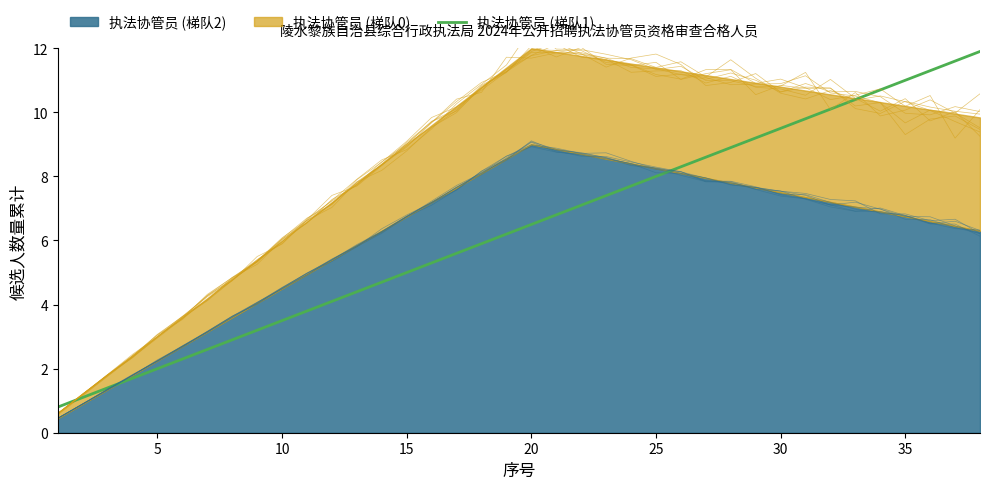

Reading left to right, extract all data points from this chart.

0.8	1.1	1.4	1.7	2.0	2.3	2.6	2.9	3.2	3.5	3.8	4.1	4.4	4.7	5.0	5.3	5.6	5.9	6.2	6.5	6.8	7.1	7.4	7.7	8.0	8.3	8.6	8.9	9.2	9.5	9.8	10.1	10.4	10.7	11.0	11.3	11.6	11.9